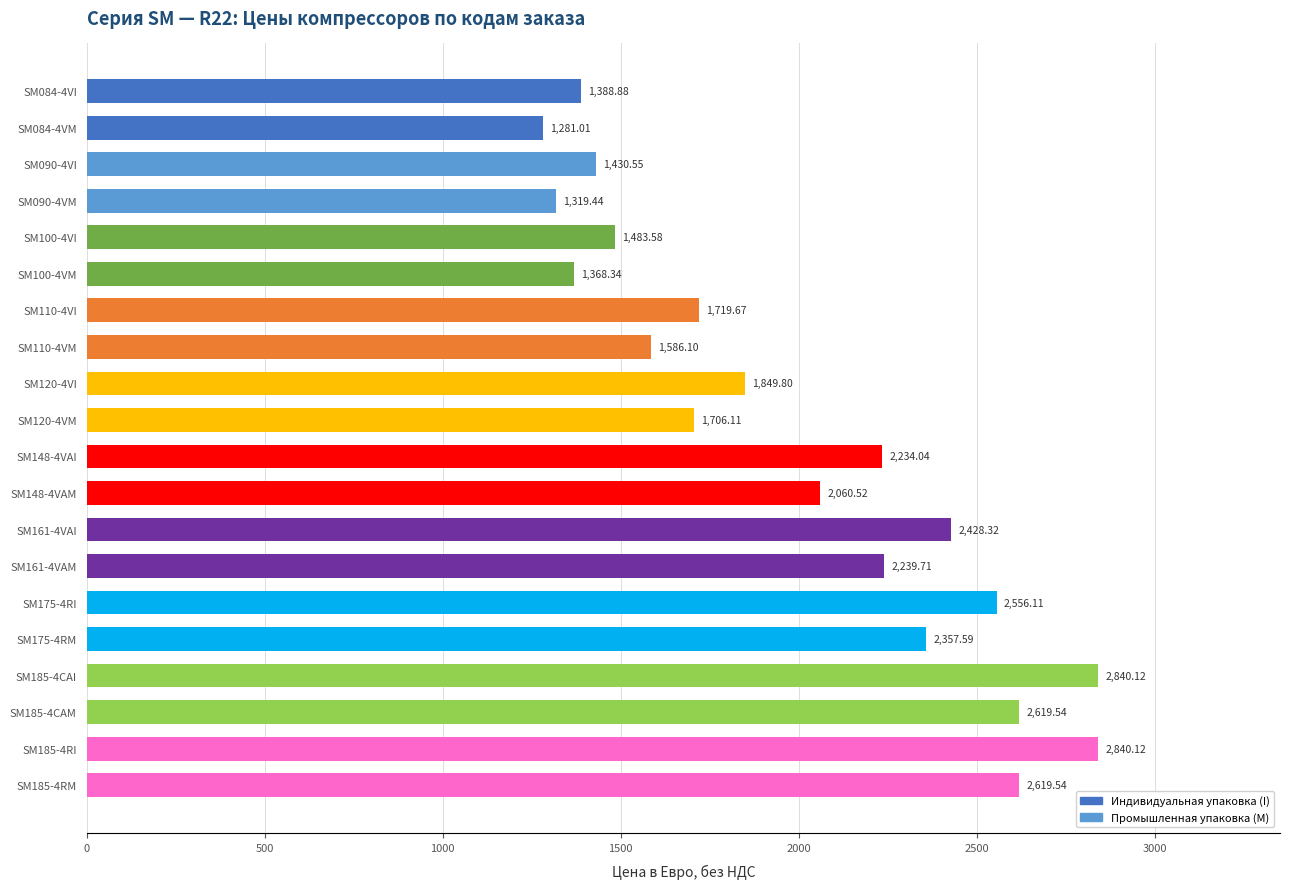

What is the smallest value displayed?

1281.0